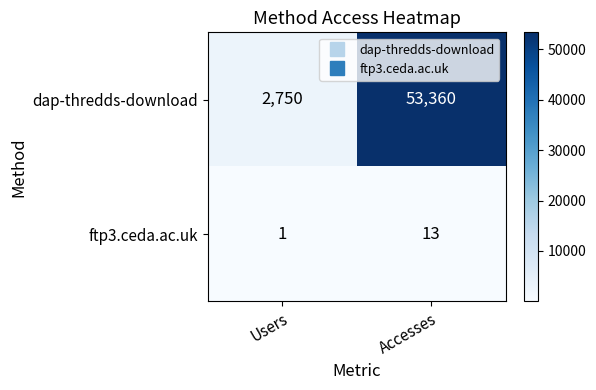

At which label is ftp3.ceda.ac.uk closest to 7?

Users